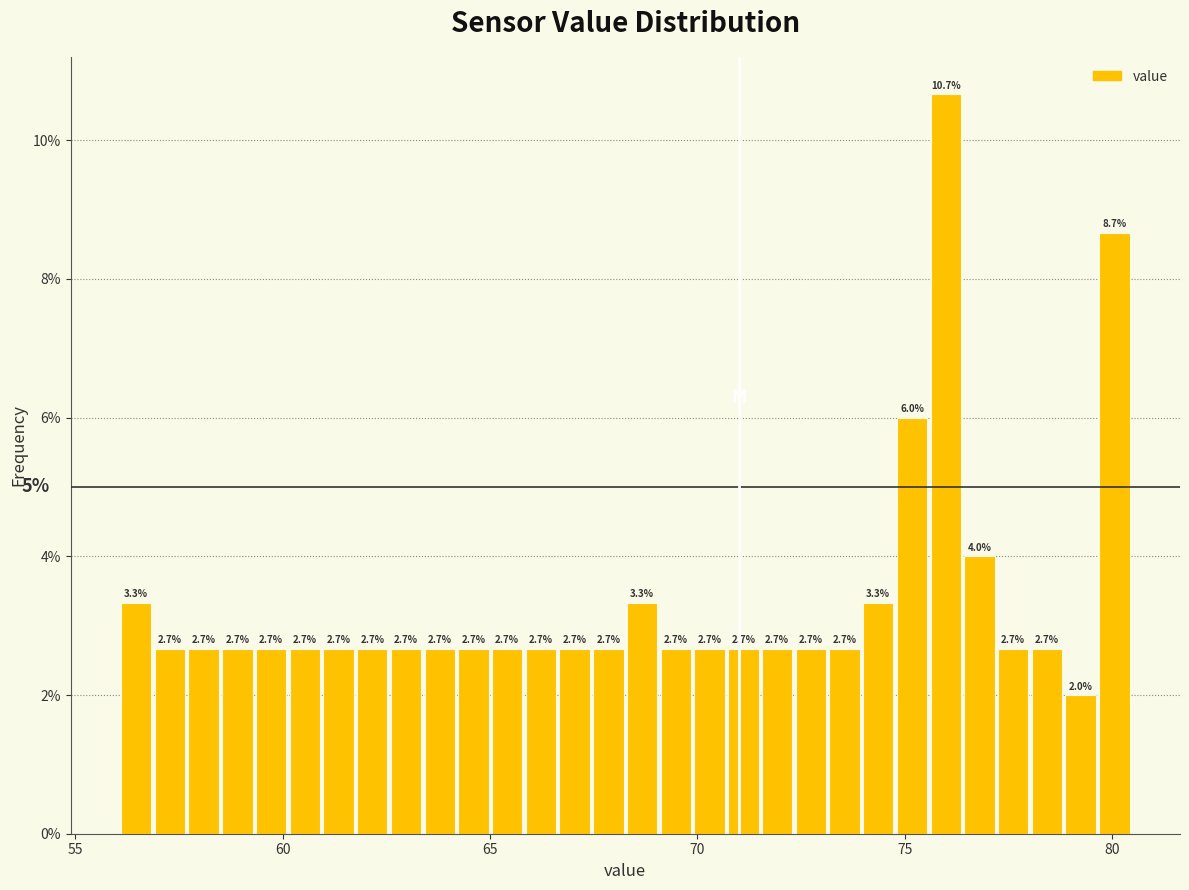

Read against the x-axis, roughly where is the centre of the tallest bar?

76.0